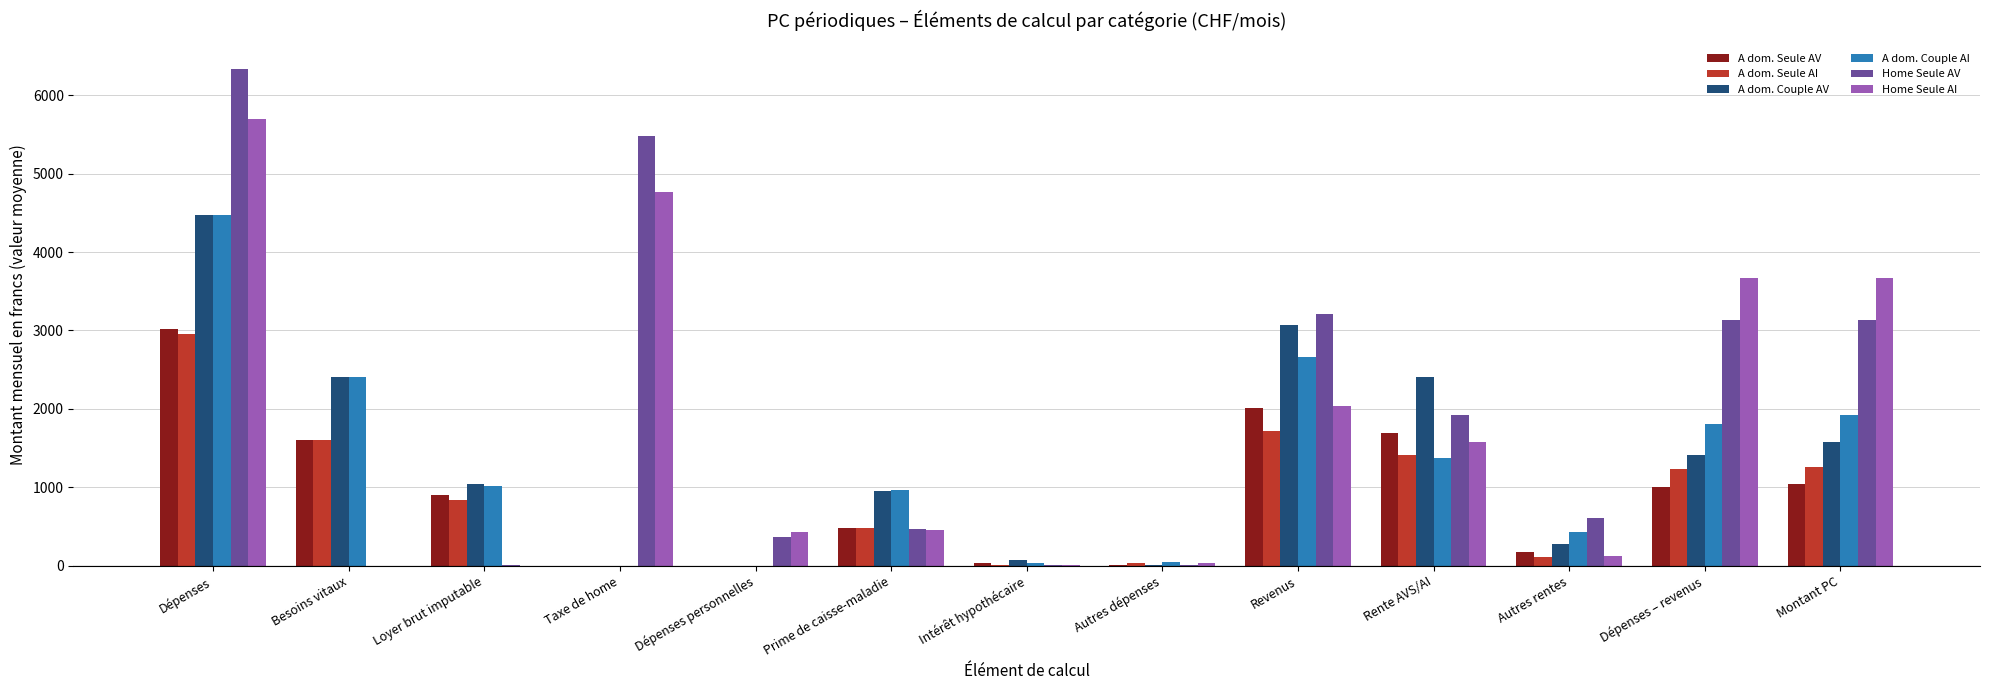

What is the sum of all A dom. Couple AI values?

17150